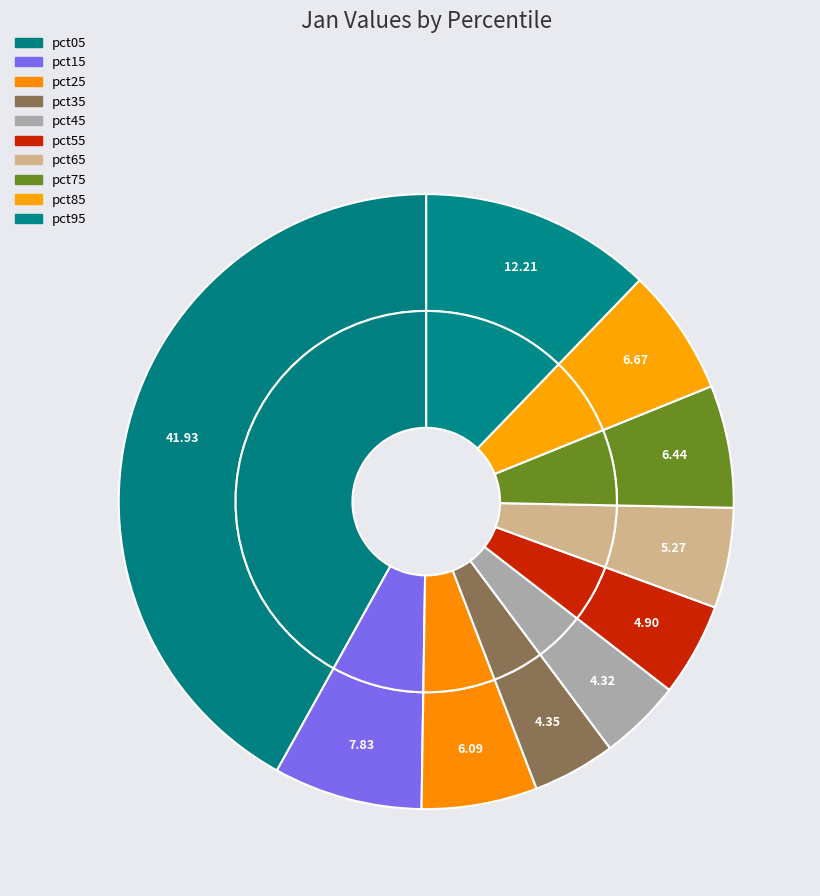

What percentage is NOT represented by pct45?

95.7%